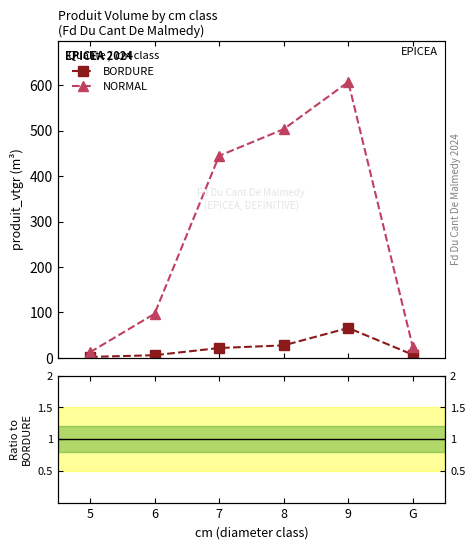

What is the average value of the BORDURE series?

21.7